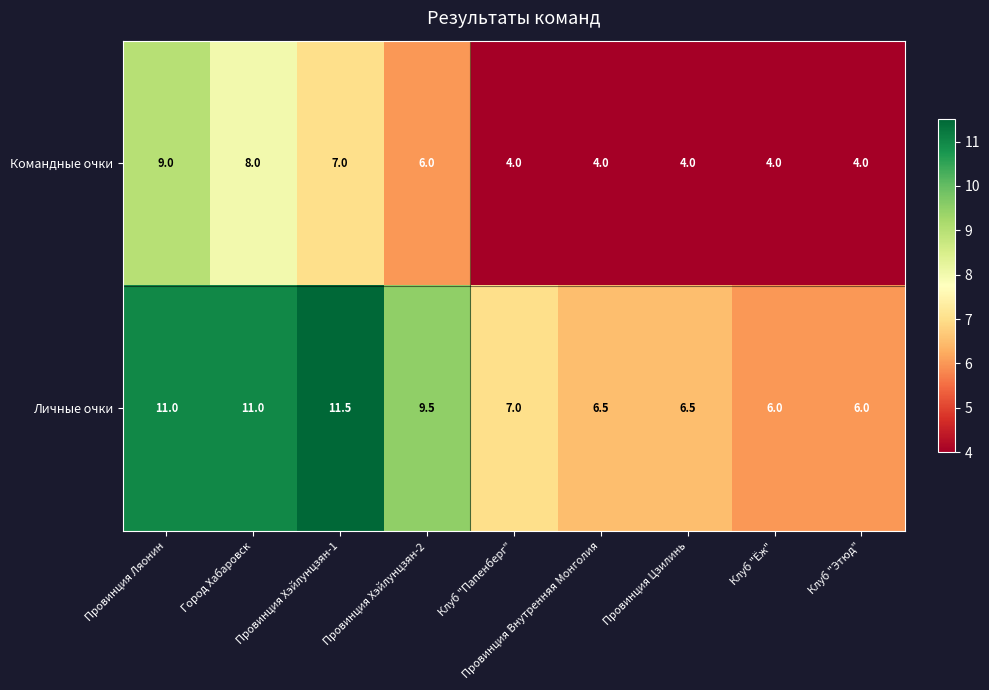

List the series in order of their peak value, lowest first.

Командные очки, Личные очки